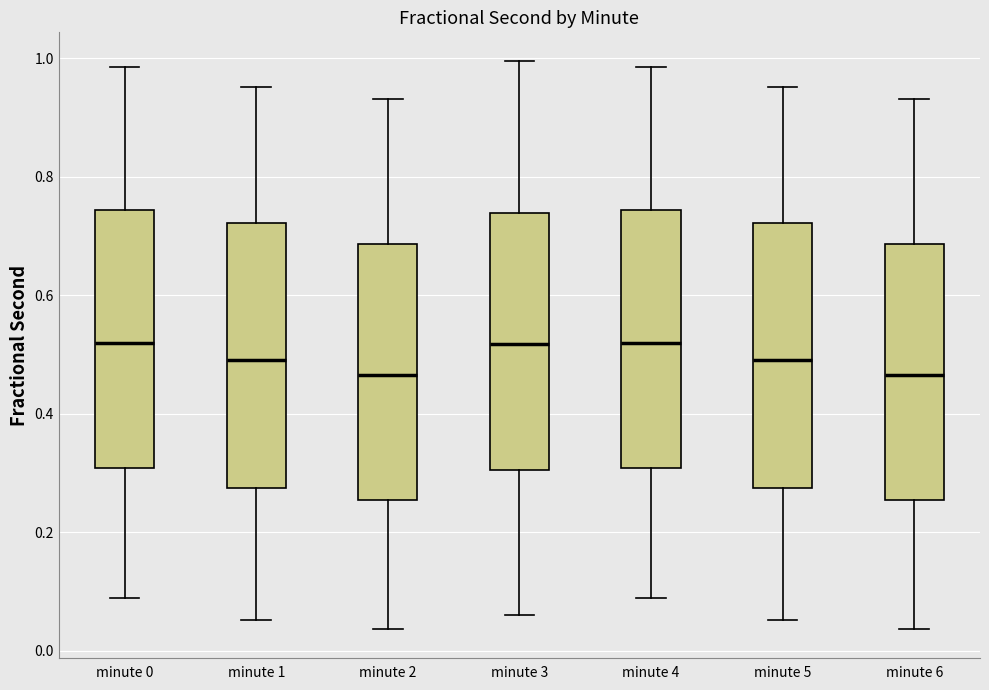

Reading left to right, read every box against the y-axis: the position of its median line, the range the box covers, and the ends of its whiskers. The values are not printed on the chart, so give them approximately, as read against the axis.

minute 0: median 0.52, box 0.30 to 0.74, whiskers 0.08 to 0.98
minute 1: median 0.50, box 0.28 to 0.72, whiskers 0.06 to 0.96
minute 2: median 0.46, box 0.26 to 0.68, whiskers 0.04 to 0.94
minute 3: median 0.52, box 0.30 to 0.74, whiskers 0.06 to 1.00
minute 4: median 0.52, box 0.30 to 0.74, whiskers 0.08 to 0.98
minute 5: median 0.50, box 0.28 to 0.72, whiskers 0.06 to 0.96
minute 6: median 0.46, box 0.26 to 0.68, whiskers 0.04 to 0.94